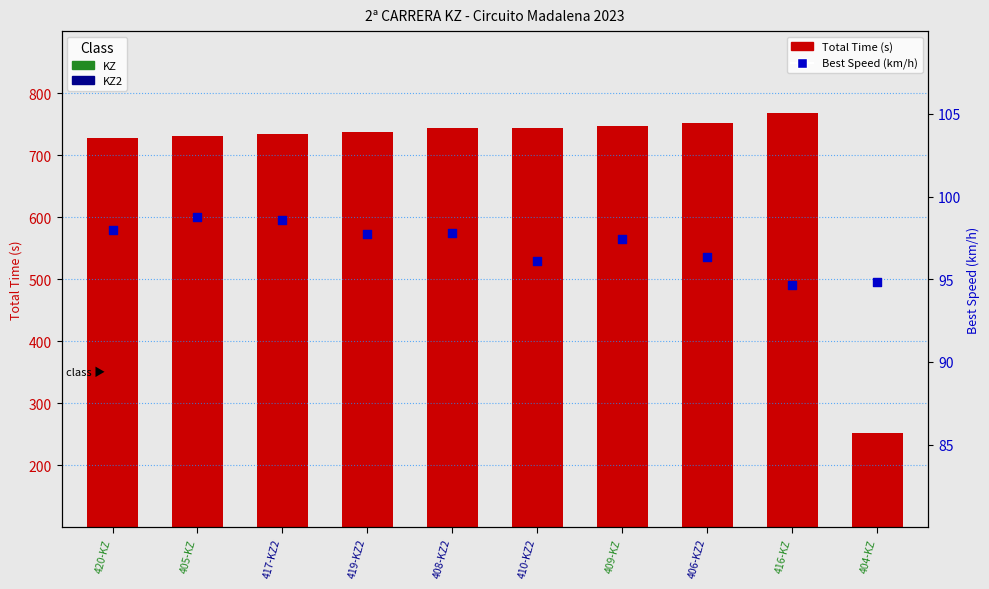

Which series reaches the minimum Y coordinate?

Best Speed (km/h)